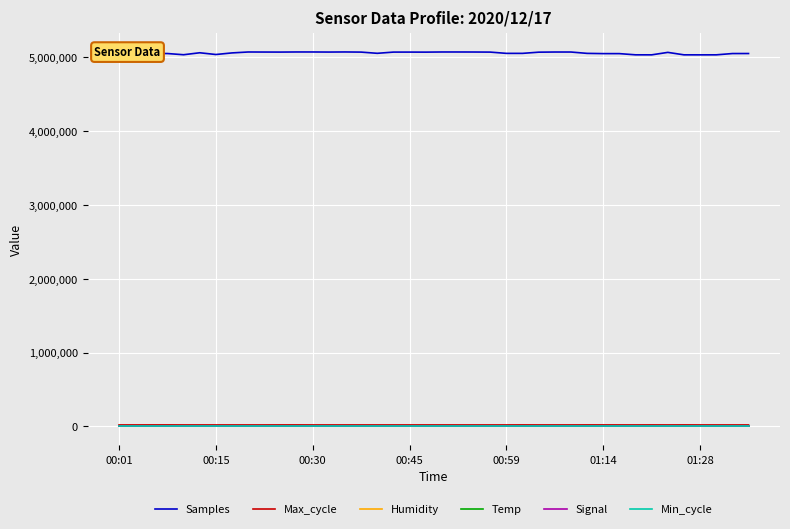

Which series has the largest total across all categories?

Samples